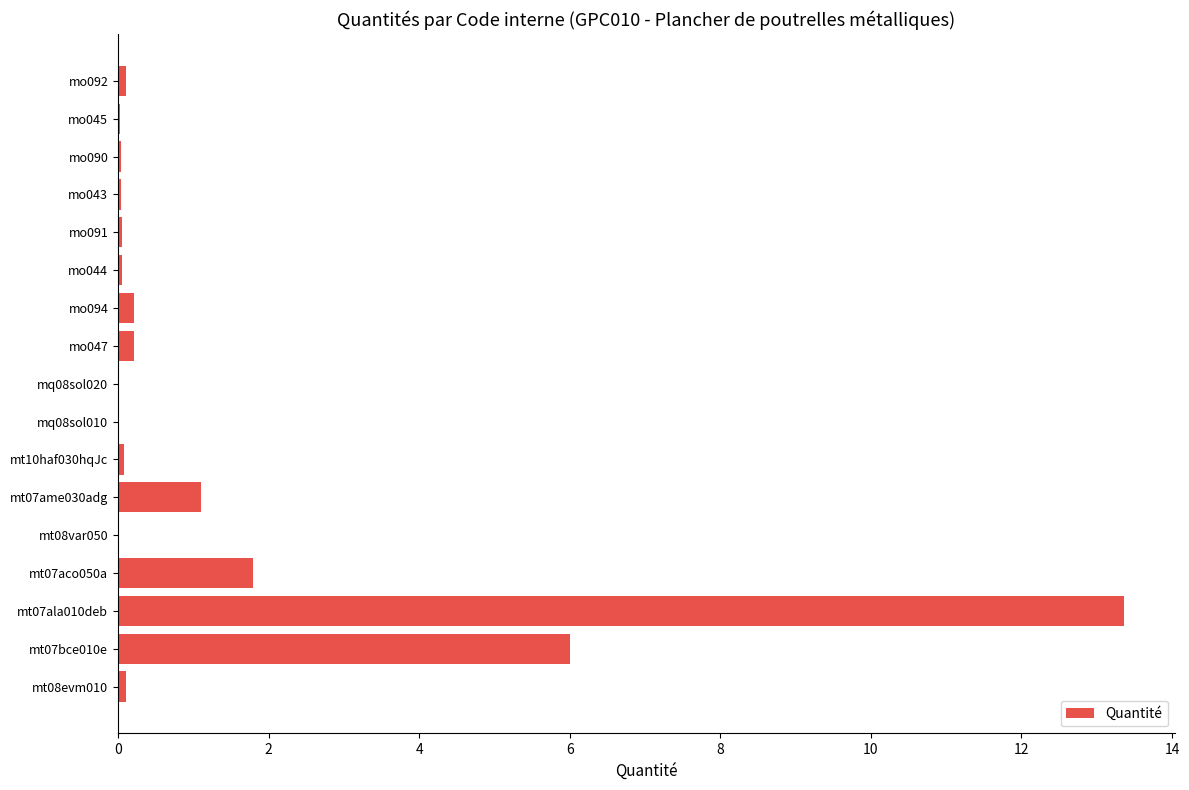

What is the sum of the values at mt07bce010e and mt07aco050a?

7.8